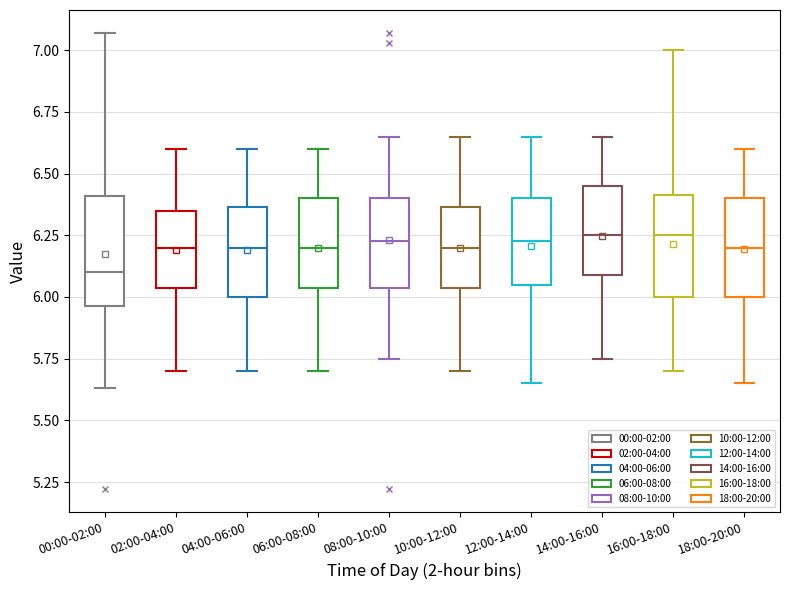

Where does the lower whisker of the box for 02:00-04:00 end on the y-axis? The values are not printed on the chart, so give them approximately, as read against the axis.

5.70